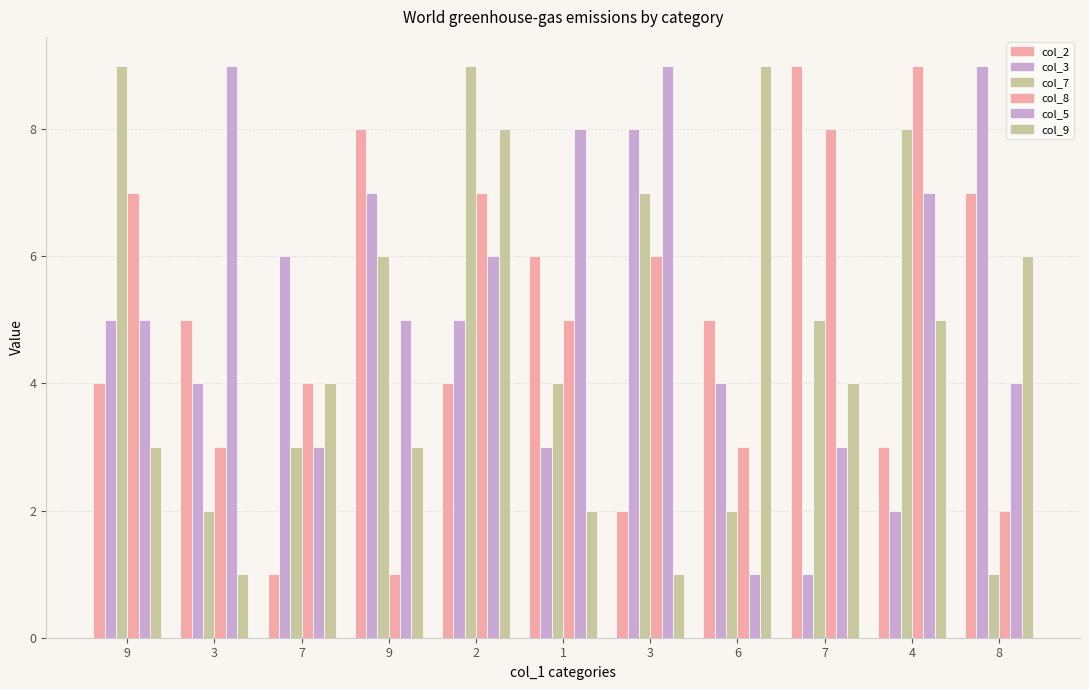

How many bars are there in total?

66